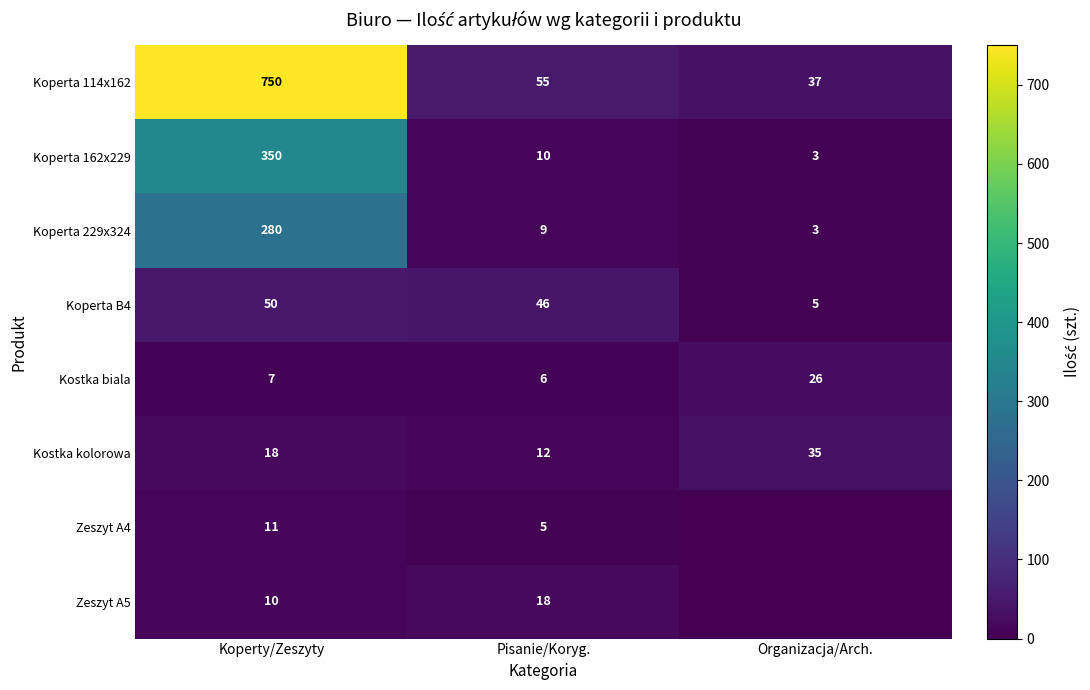

What is the approximate value of Kostka kolorowa at Organizacja/Arch.?

35